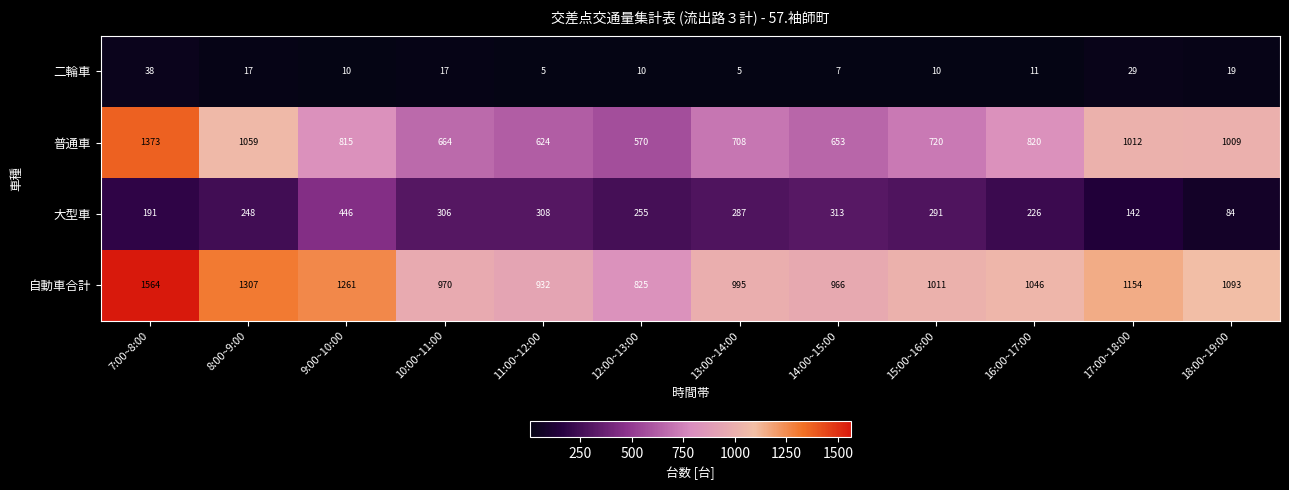

What is the highest value of the 二輪車 series?

38